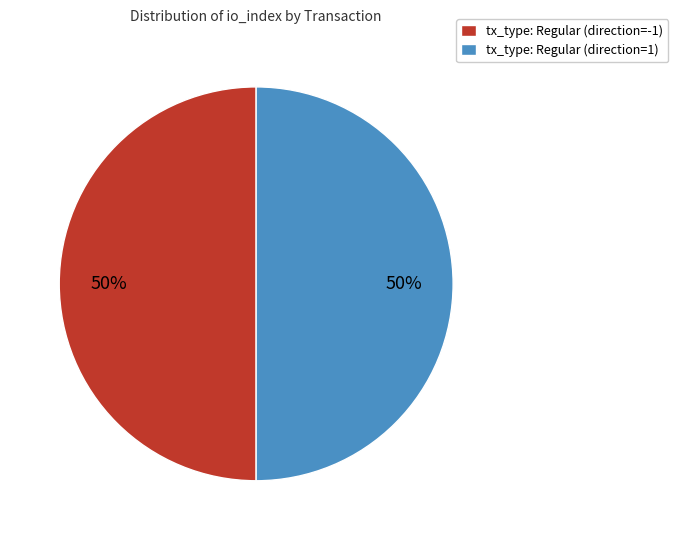

Is it true that tx_type: Regular (direction=1) is 50% of the pie?

True